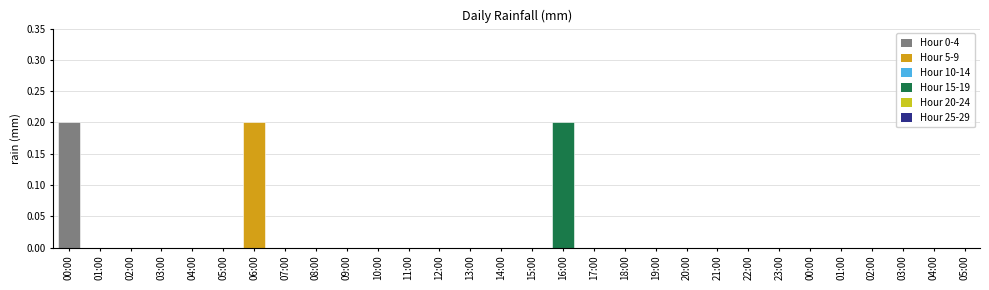

Between 01:00 and 03:00, which is larger?

01:00